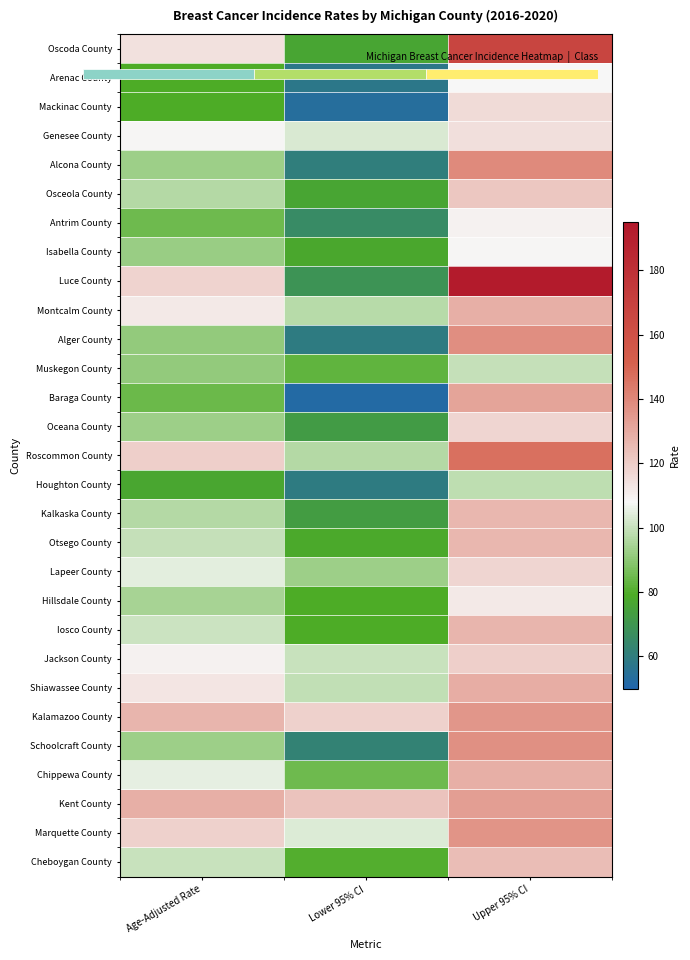

True or false: Baraga County has a value of 234.6 at Upper 95% CI.

False